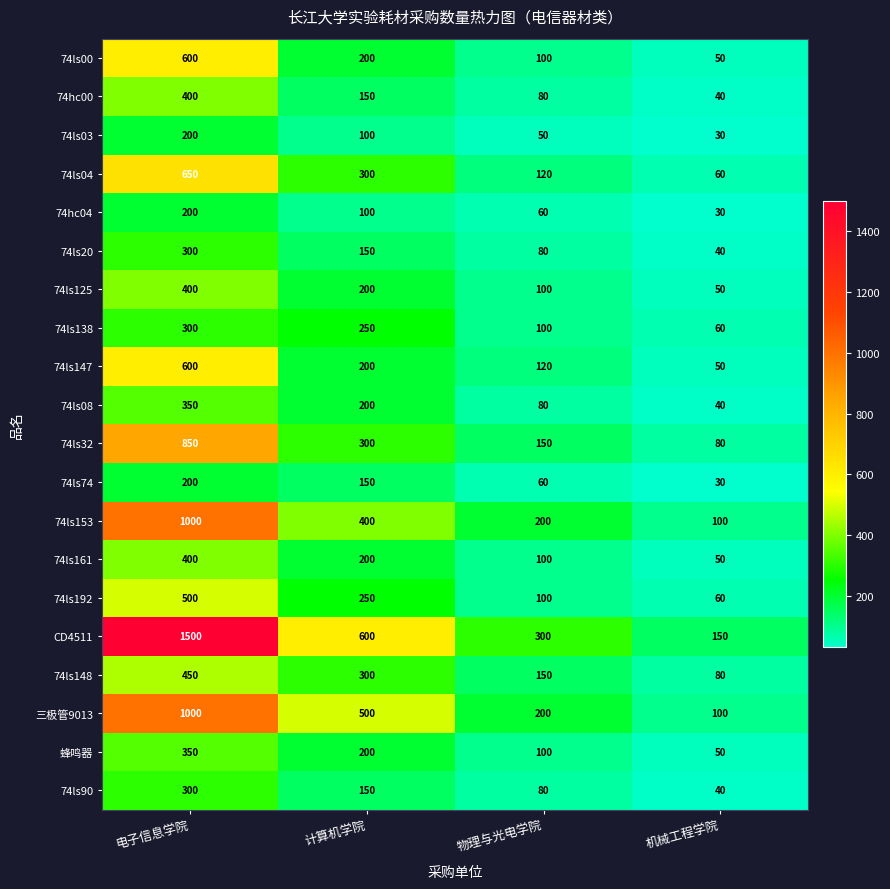

How many values in the 74ls90 series are below 150?

2